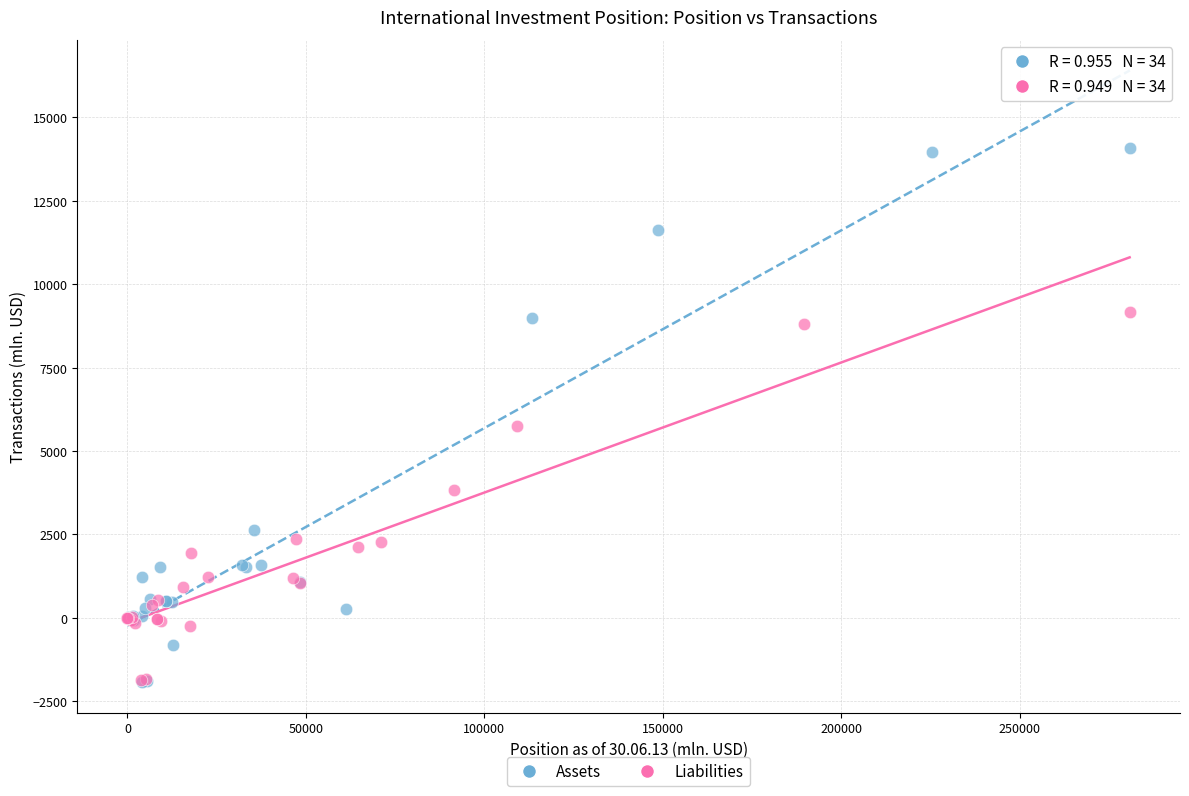

What are all the series names shown in the legend?

Assets, Liabilities